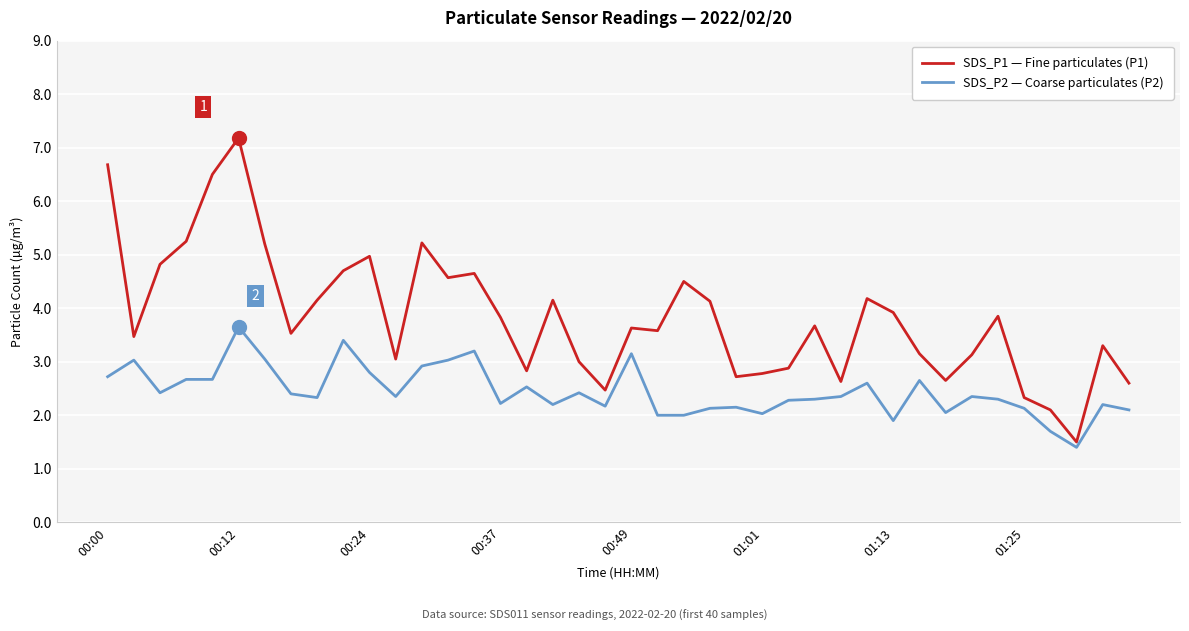

List the series in order of their peak value, highest first.

SDS_P1 — Fine particulates (P1), SDS_P2 — Coarse particulates (P2)